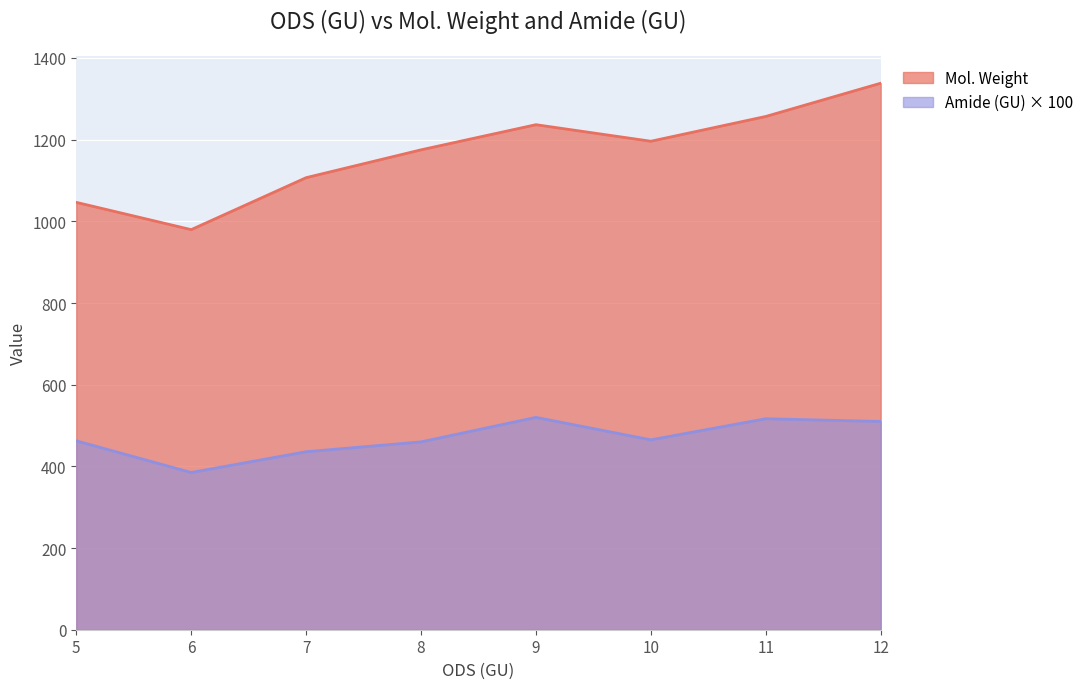

What is the difference between the second highest and second lowest values in the Amide (GU) × 100 series?

80.8